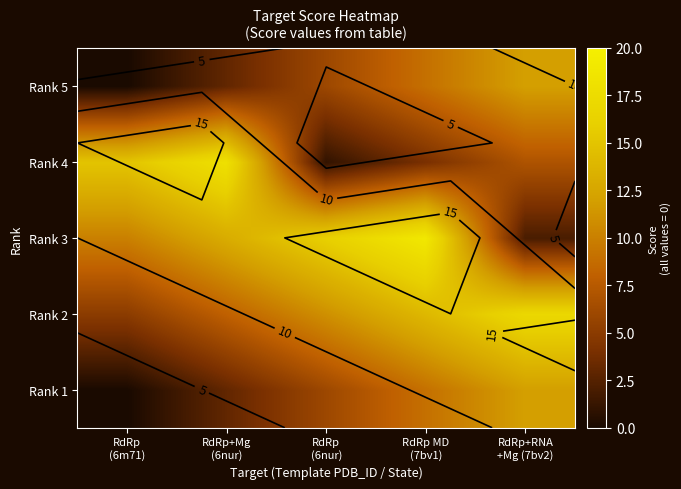

The Rank 1 series shows -7 at RdRp (6m71). True or false?

False